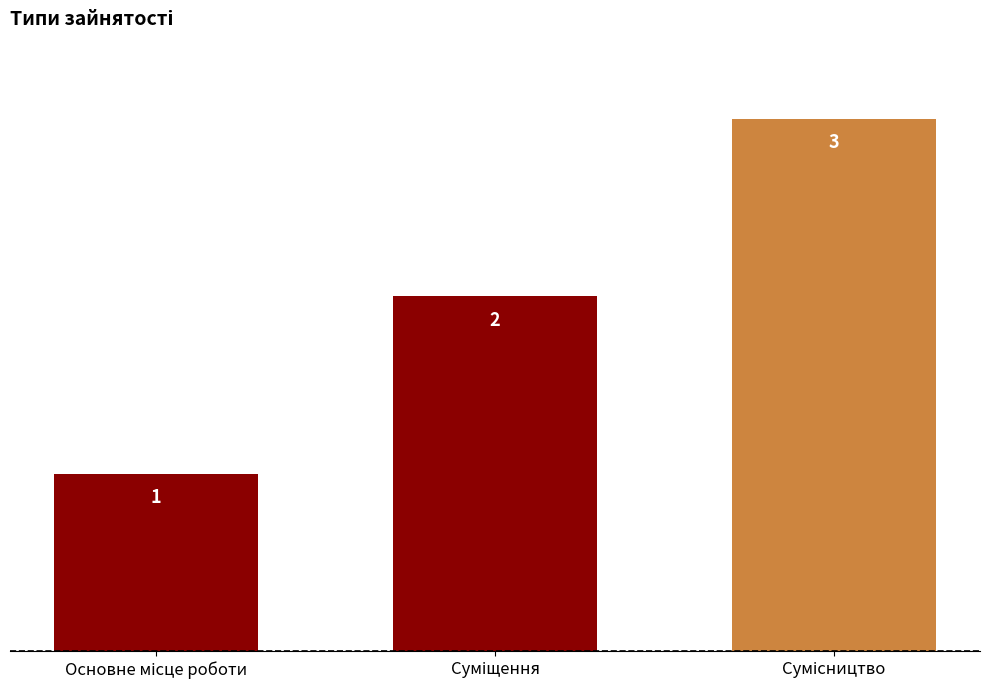

What is the maximum value shown in the chart?

3